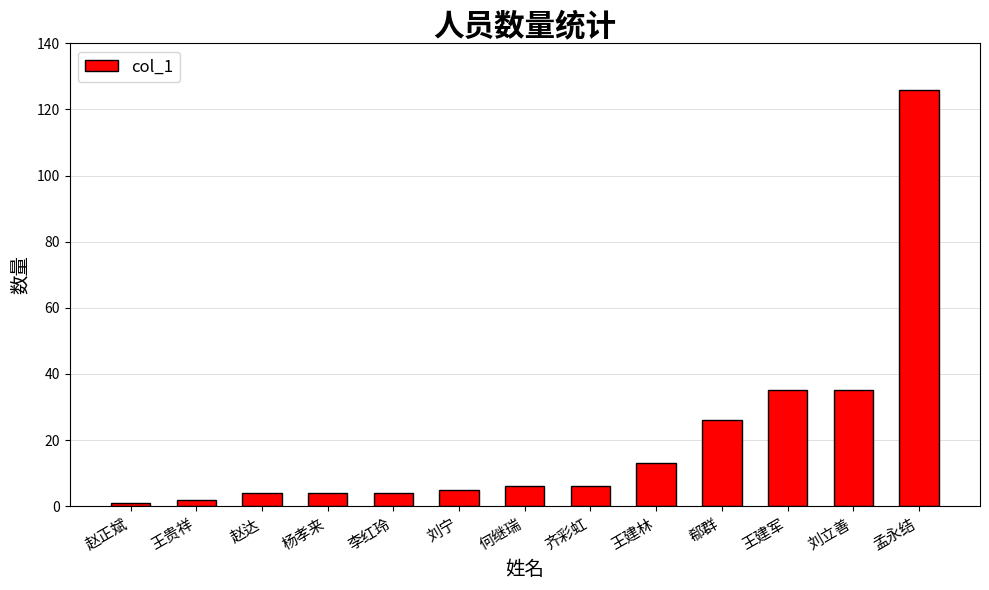

What is the average value?

21